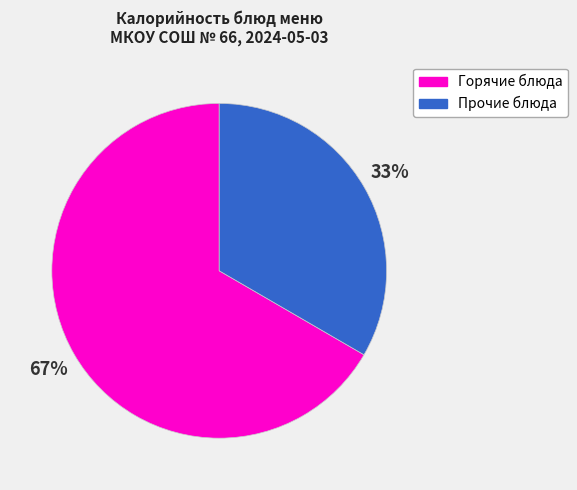

To the nearest percent, what is the average slice percentage?

50%